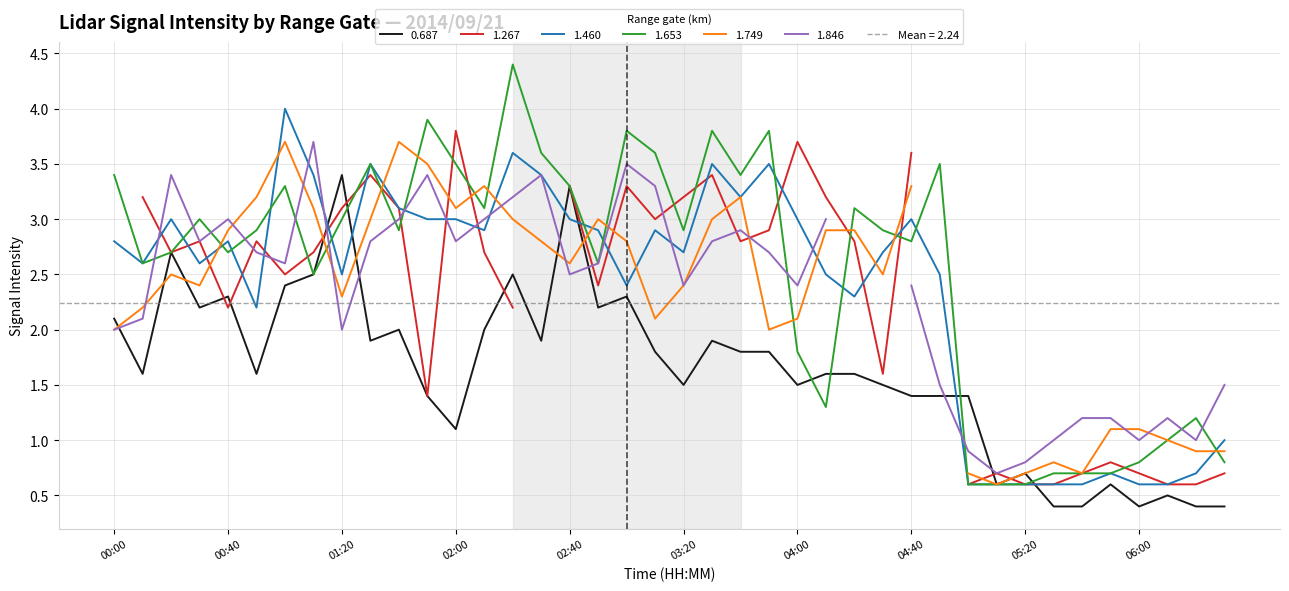

At which label does 1.653 first exceed 2?

00:00